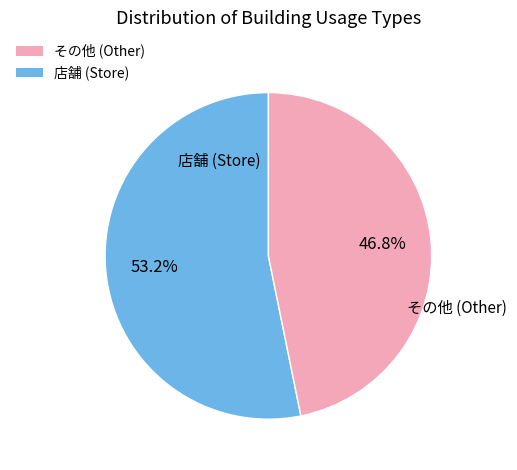

To the nearest percent, what is the difference between the largest and smallest slice percentages?

6%